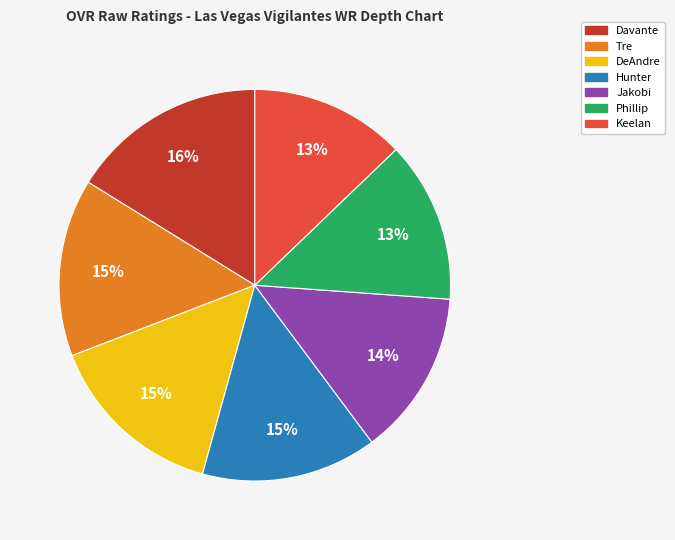

How many slices are in this pie chart?

7